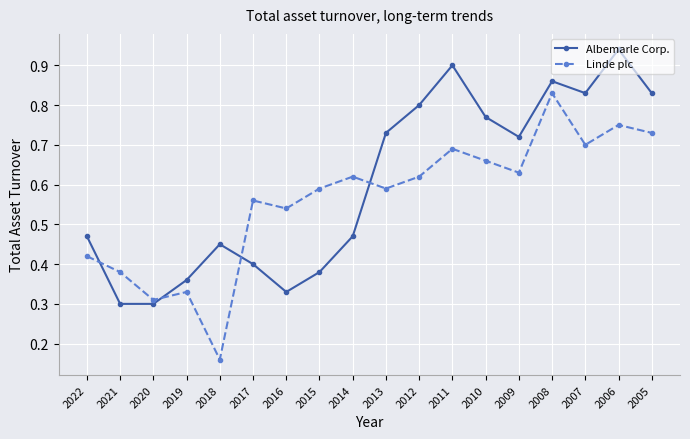

Which series changed the most between 2022 and 2019?

Albemarle Corp.